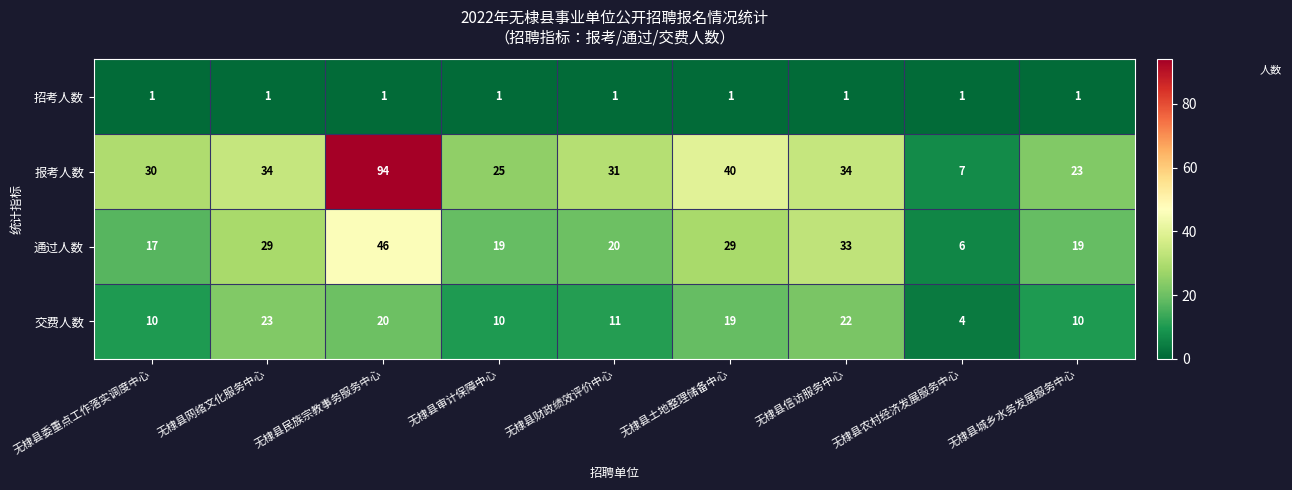

Is the value of 通过人数 at 无棣县委重点工作落实调度中心 greater than the value of 招考人数 at 无棣县网络文化服务中心?

Yes